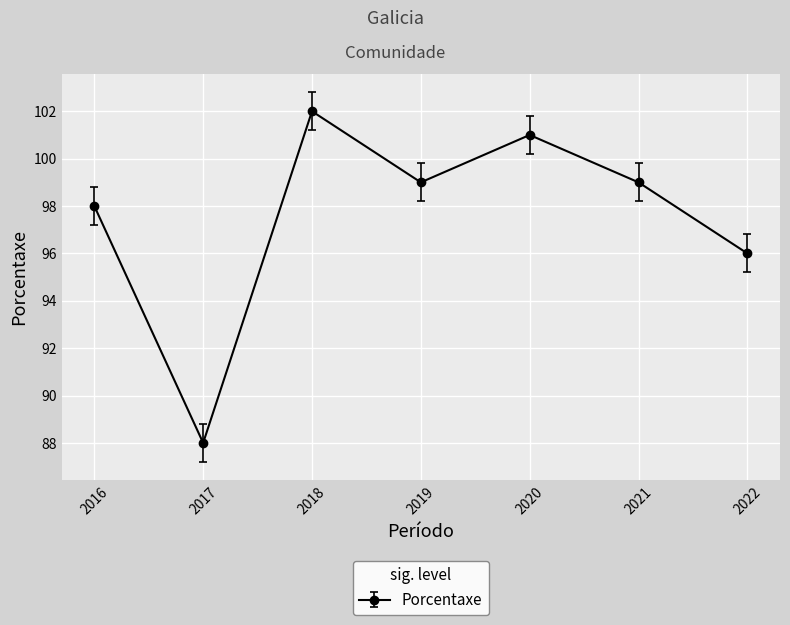

What is the minimum value shown in the chart?

88